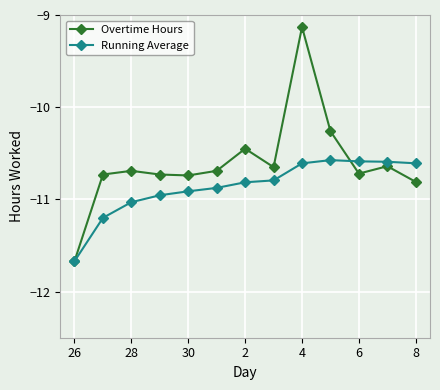

Rank the series by their average value, from highest to lowest.

Overtime Hours, Running Average